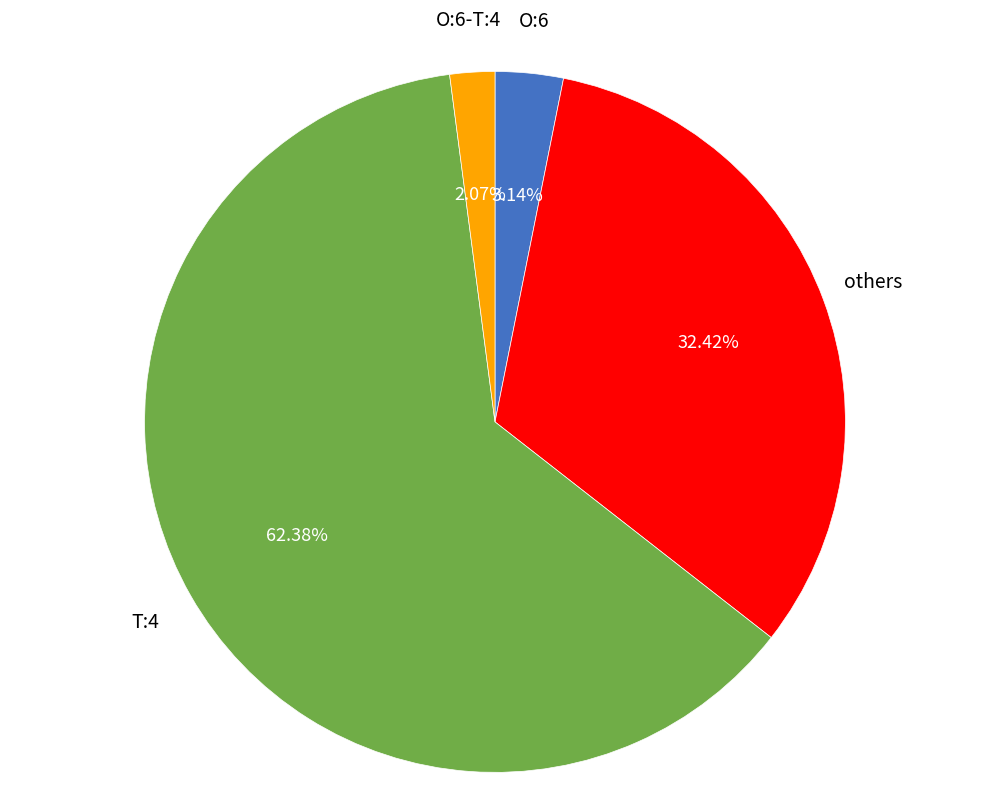

Is there any slice that represents more than half of the pie?

Yes